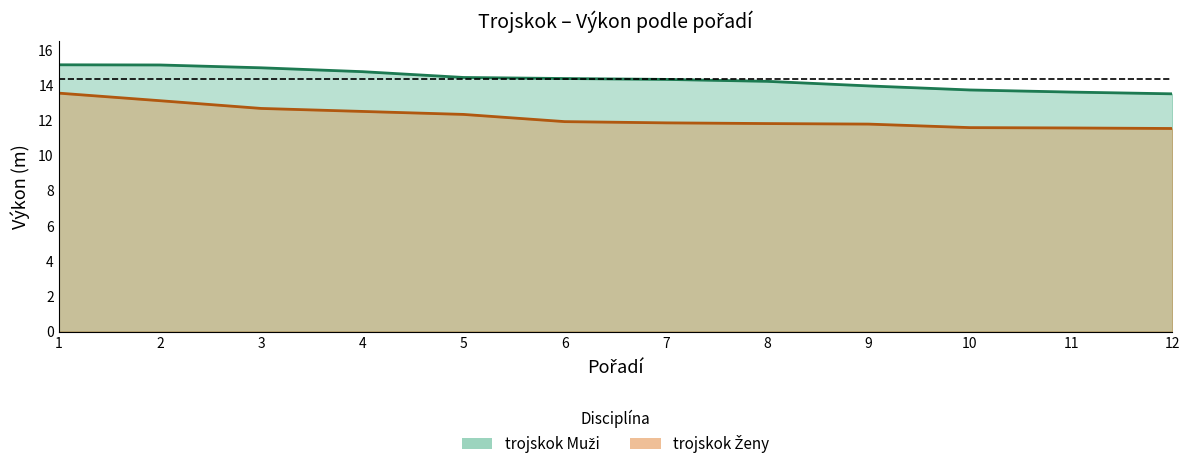

What is the average value of the trojskok Ženy series?

12.2